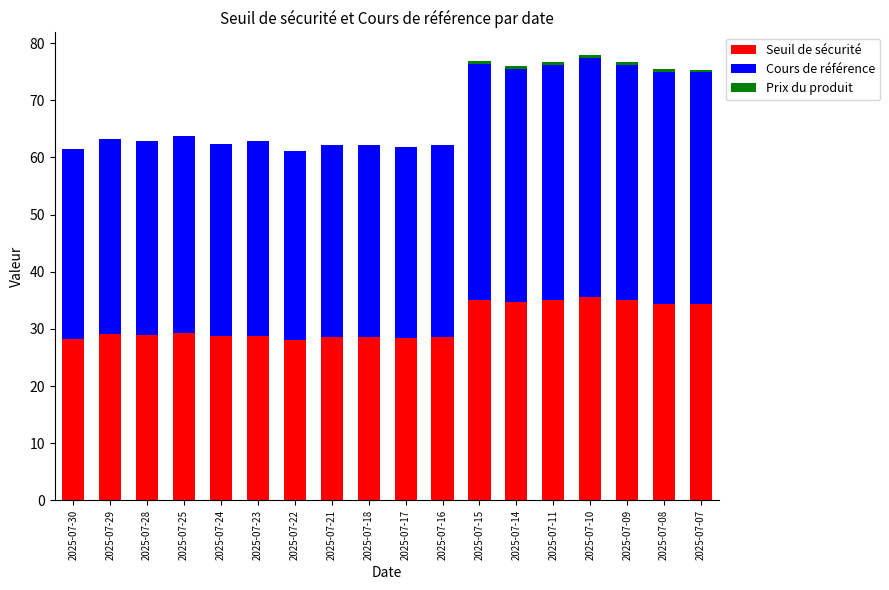

What value does the Seuil de sécurité series have at 2025-07-22?

28.1